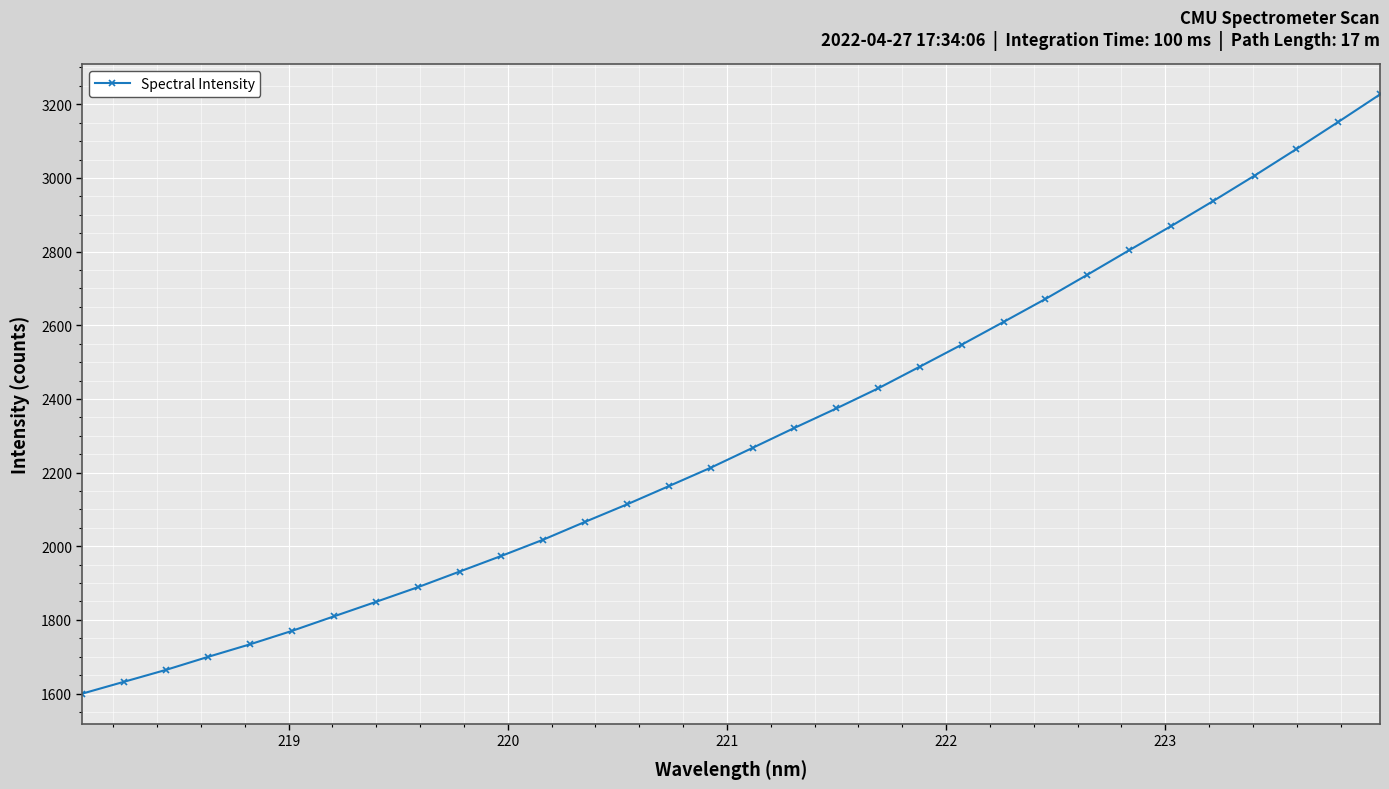

What is the value of the 30th point from the left?

3078.4